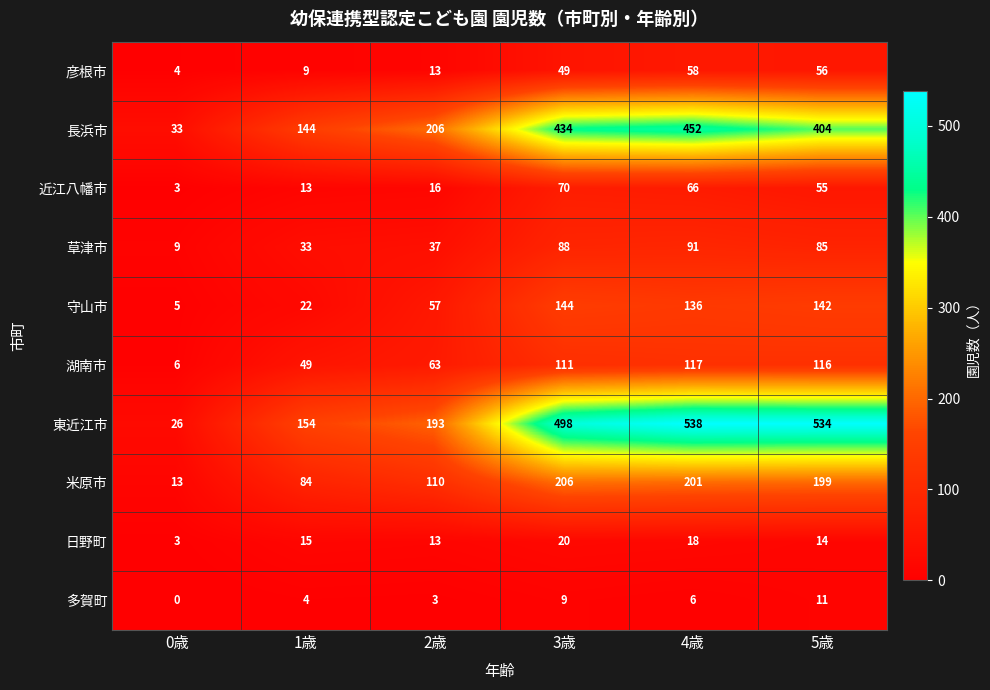

At which label is 草津市 closest to 50?

2歳